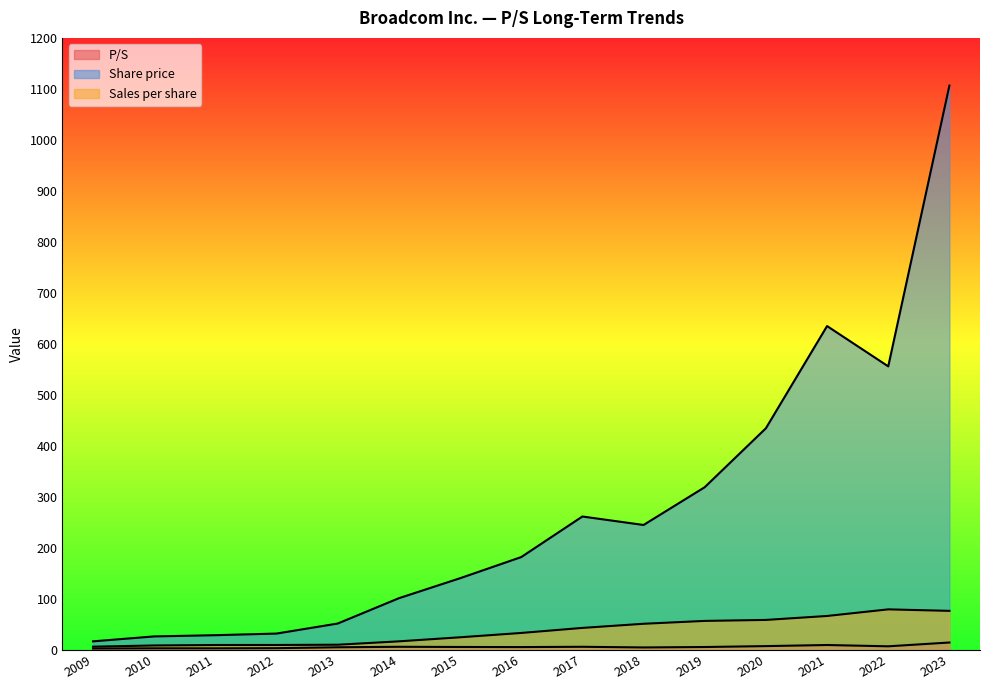

Count the number of data series in this chart.

3